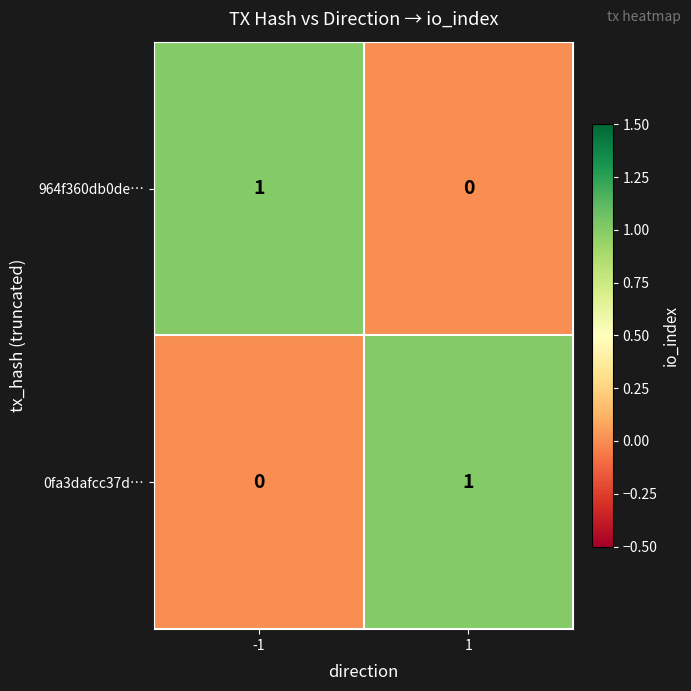

At -1, list the series in order from smallest to largest.

0fa3dafcc37d…, 964f360db0de…